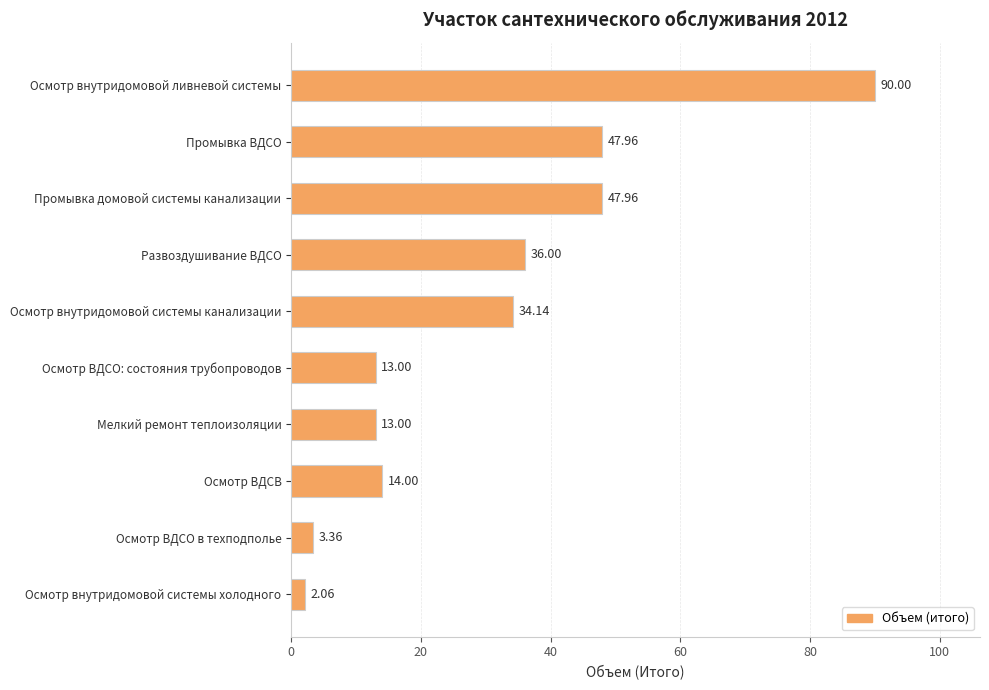

What is the difference between the maximum and minimum values?

87.9